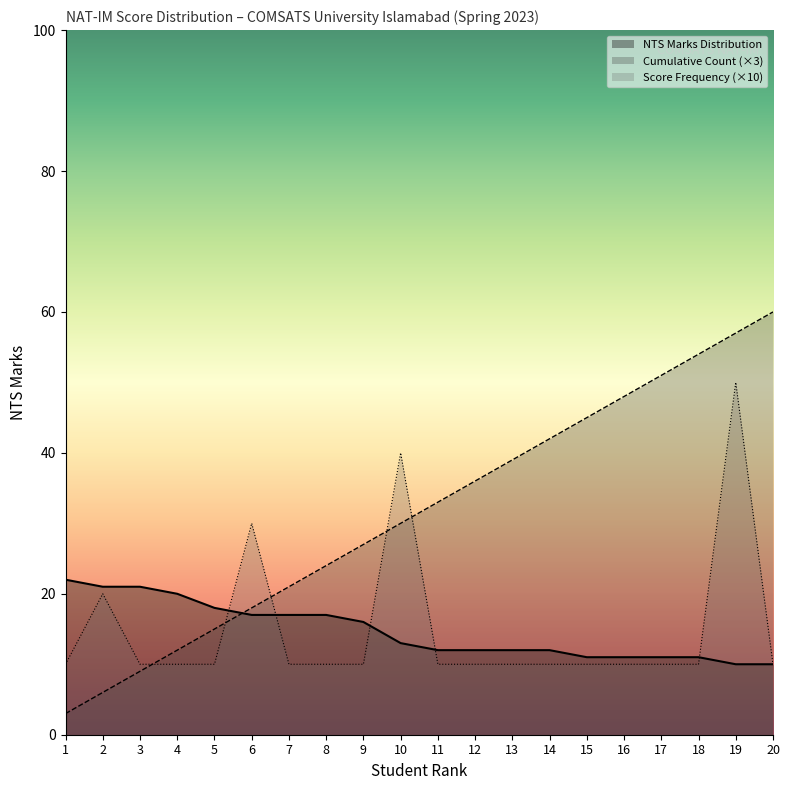

What is the sum of the Cumulative Count values at 20 and 4?

72